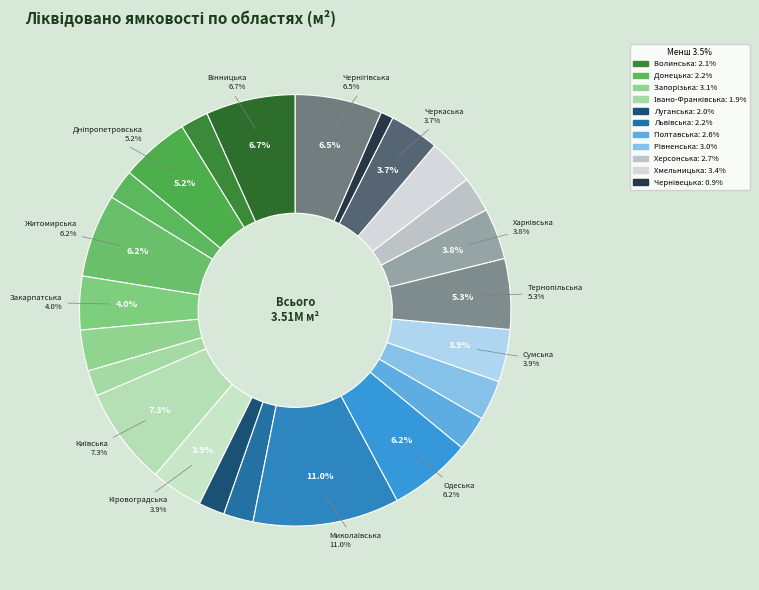

Does any single category account for the majority?

No